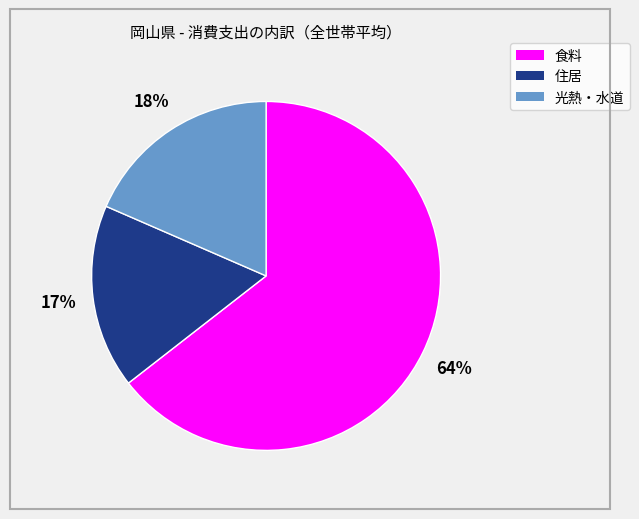

Do 食料 and 光熱・水道 together represent more than half of the pie?

Yes